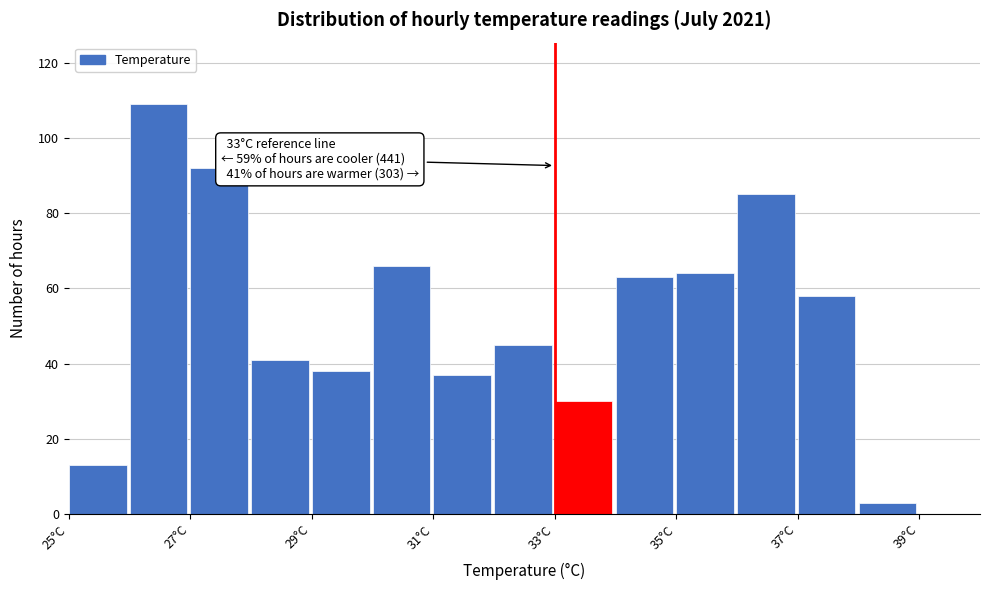

Which range on the x-axis has the tallest bar?

26 to 27